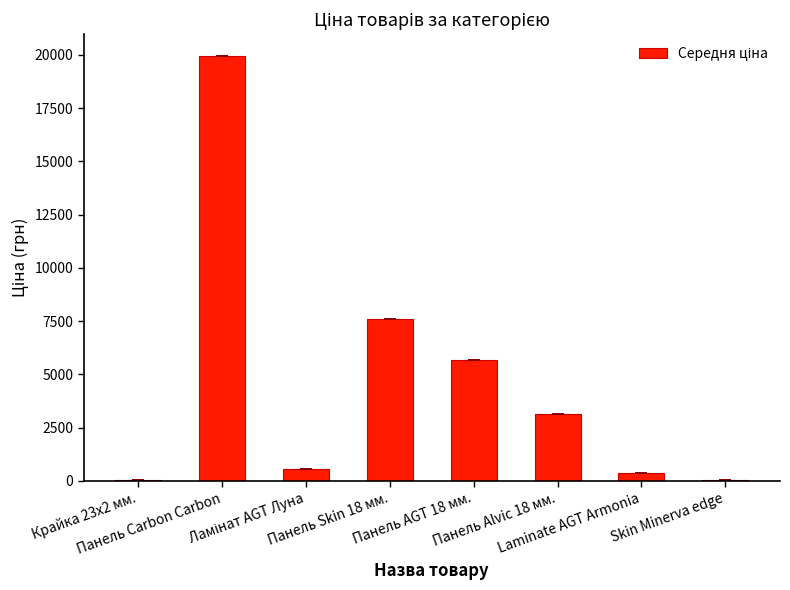

What is the sum of all values?

37360.6